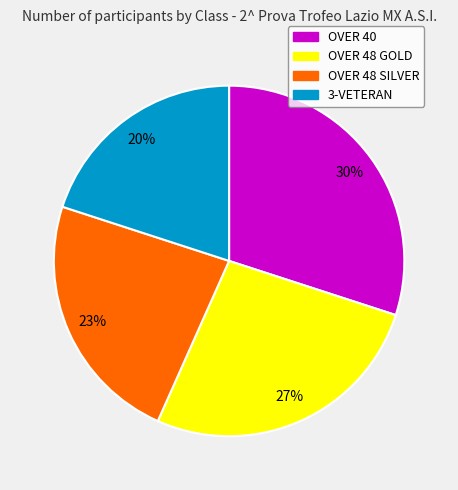

To the nearest percent, what is the difference between the OVER 48 GOLD and 3-VETERAN slice percentages?

7%